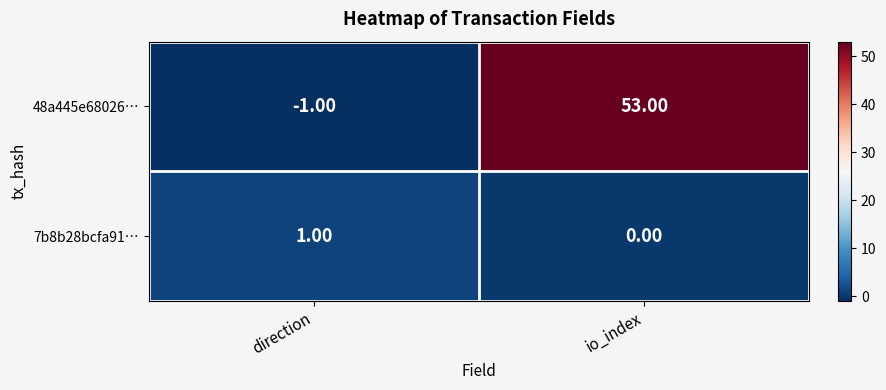

What is the maximum value shown in the chart?

53